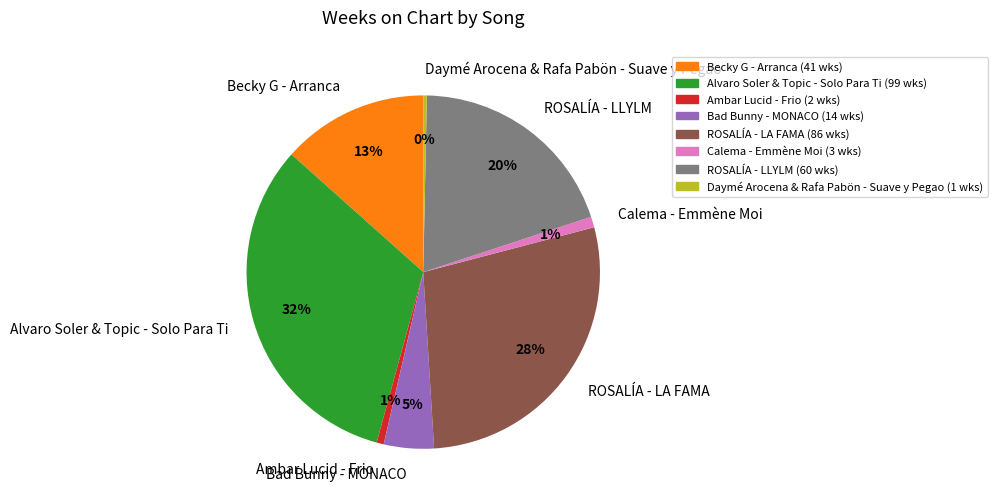

The Ambar Lucid - Frio slice represents 1% of the pie. True or false?

True